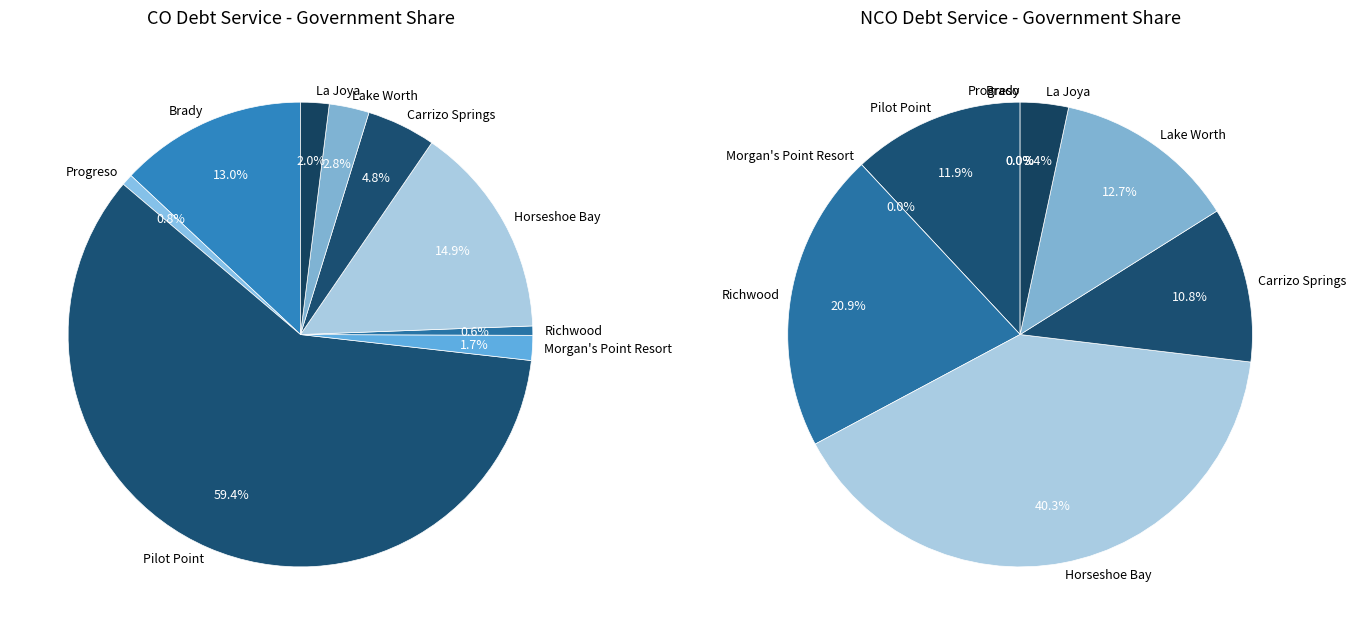

Is there a majority slice in this chart?

Yes